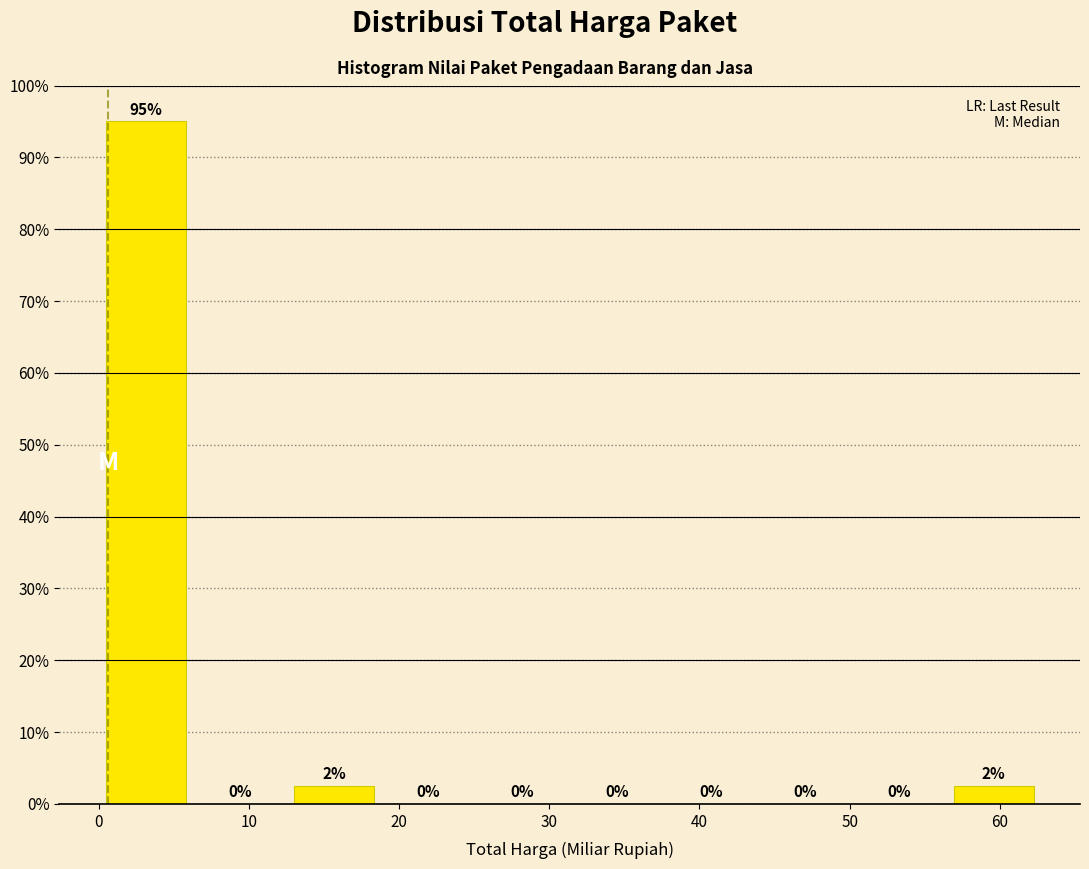

Over which range of the x-axis is the bar tallest?

0 to 6